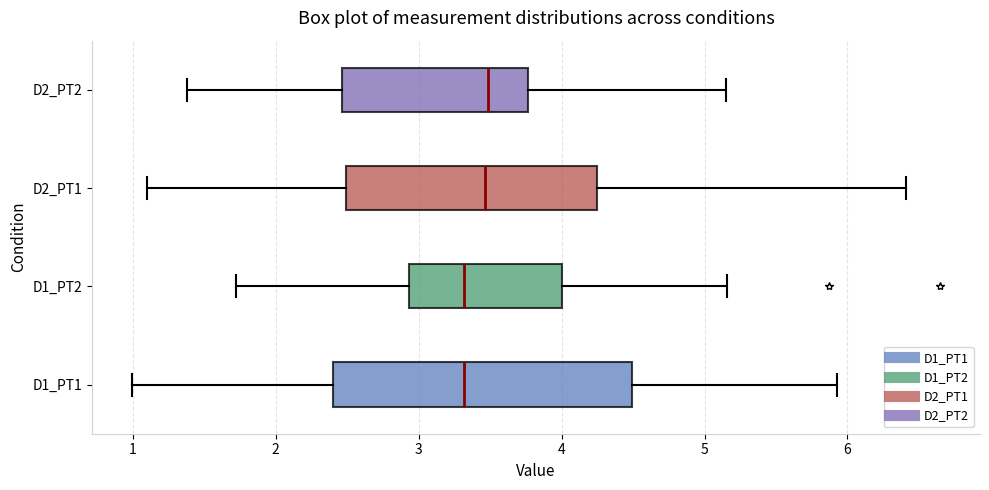

Reading bottom to top, read every box against the x-axis: the position of its median line, the range the box covers, and the ends of its whiskers. The values are not printed on the chart, so give them approximately, as read against the axis.

D1_PT1: median 3.3, box 2.4 to 4.5, whiskers 1.0 to 5.9
D1_PT2: median 3.3, box 2.9 to 4.0, whiskers 1.7 to 5.2
D2_PT1: median 3.5, box 2.5 to 4.2, whiskers 1.1 to 6.4
D2_PT2: median 3.5, box 2.5 to 3.8, whiskers 1.4 to 5.1